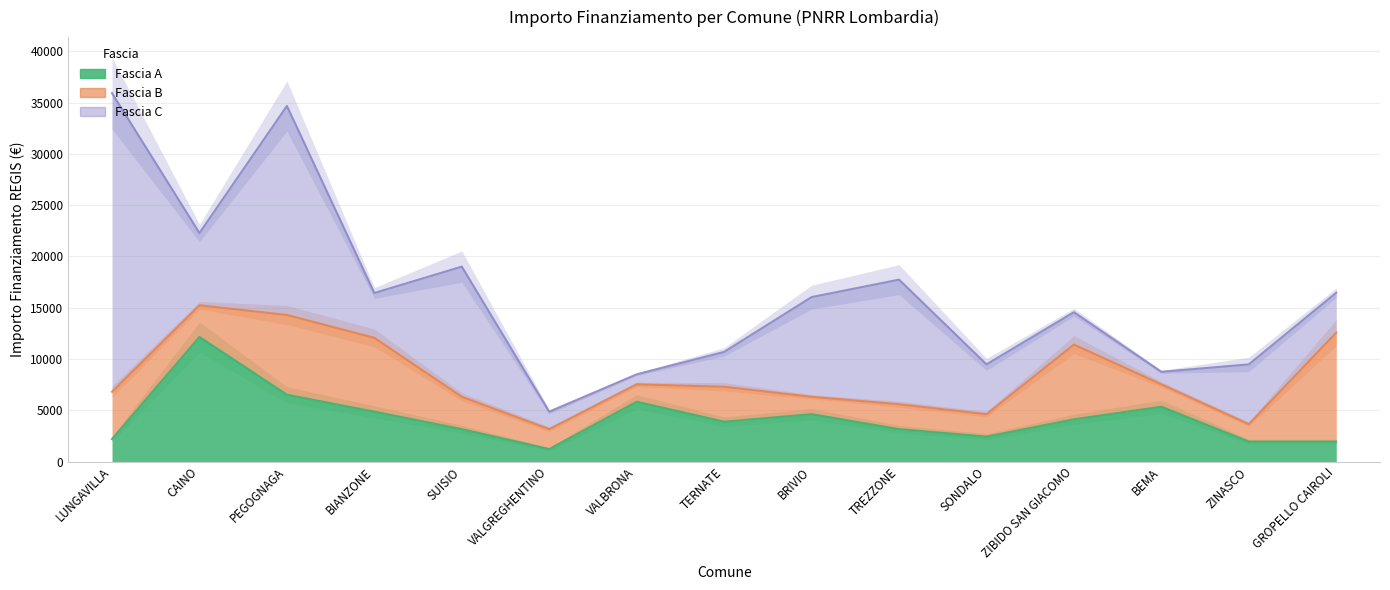

What is the total value across all series at BIANZONE?

16437